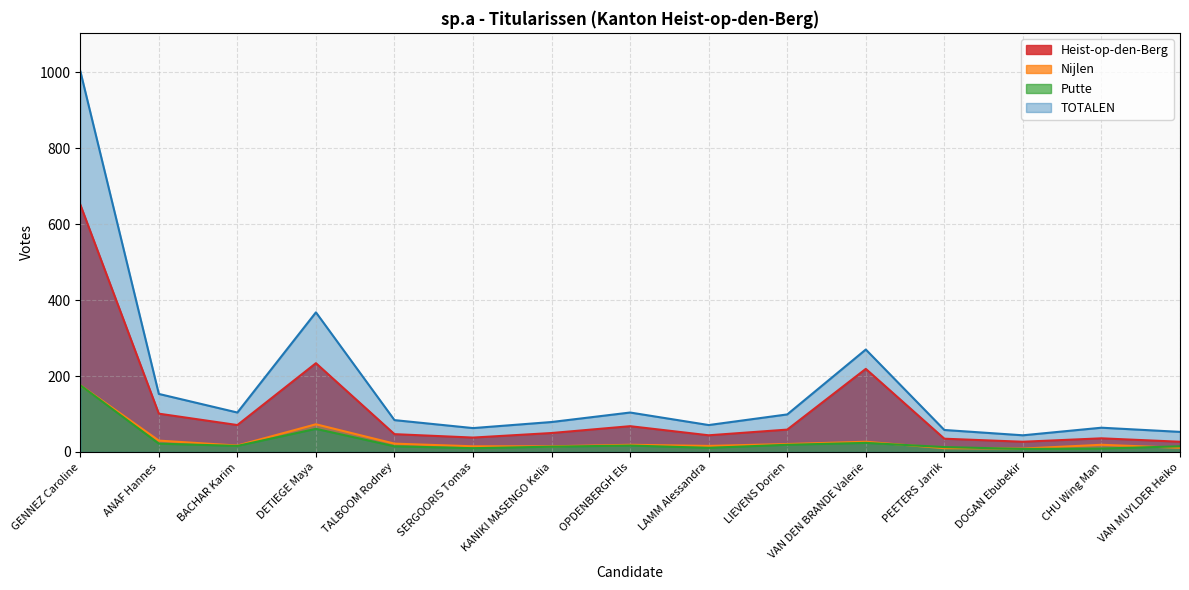

True or false: TOTALEN and Heist-op-den-Berg intersect in this chart.

False